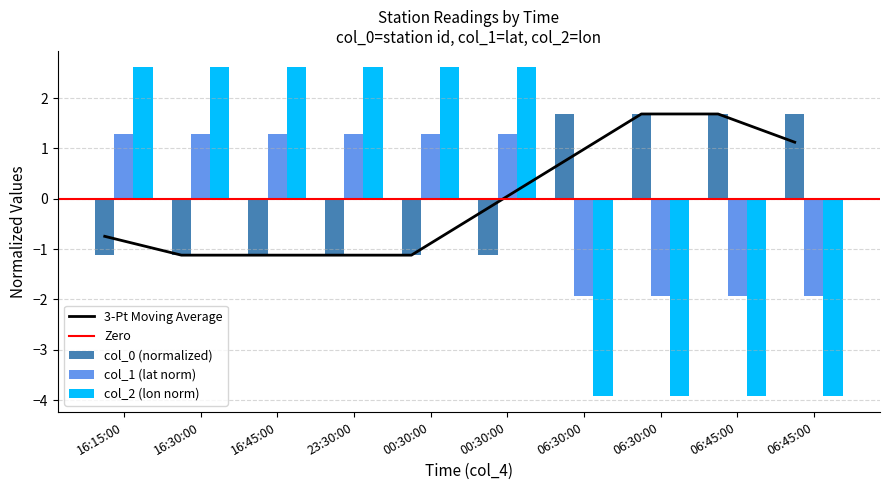

Between 23:30:00 and 16:30:00, which is larger?

23:30:00